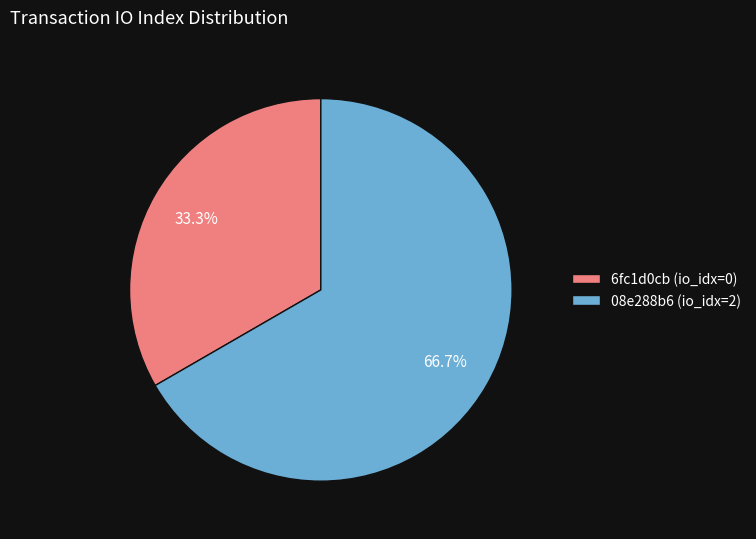

Which category has the biggest portion of the pie?

08e288b6 (io_idx=2)